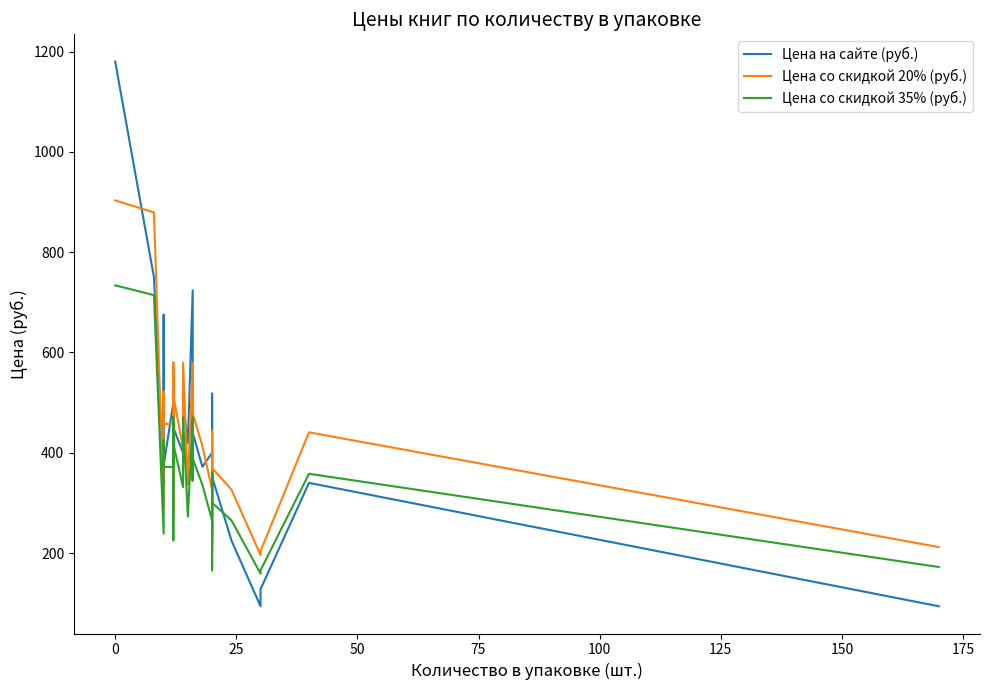

What is the lowest value of the Цена на сайте (руб.) series?

94.0